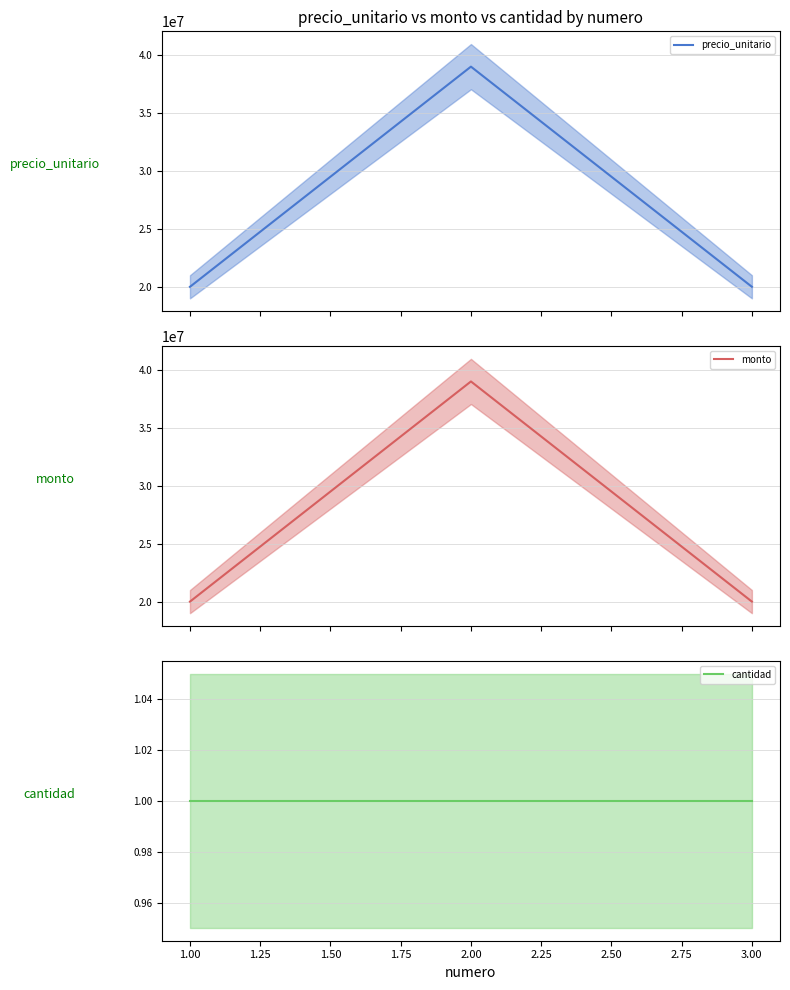

Reading left to right, extract all data points from this chart.

precio_unitario (line): 20000000	39000000	20000000
monto (line): 20000000	39000000	20000000
cantidad (line): 1	1	1